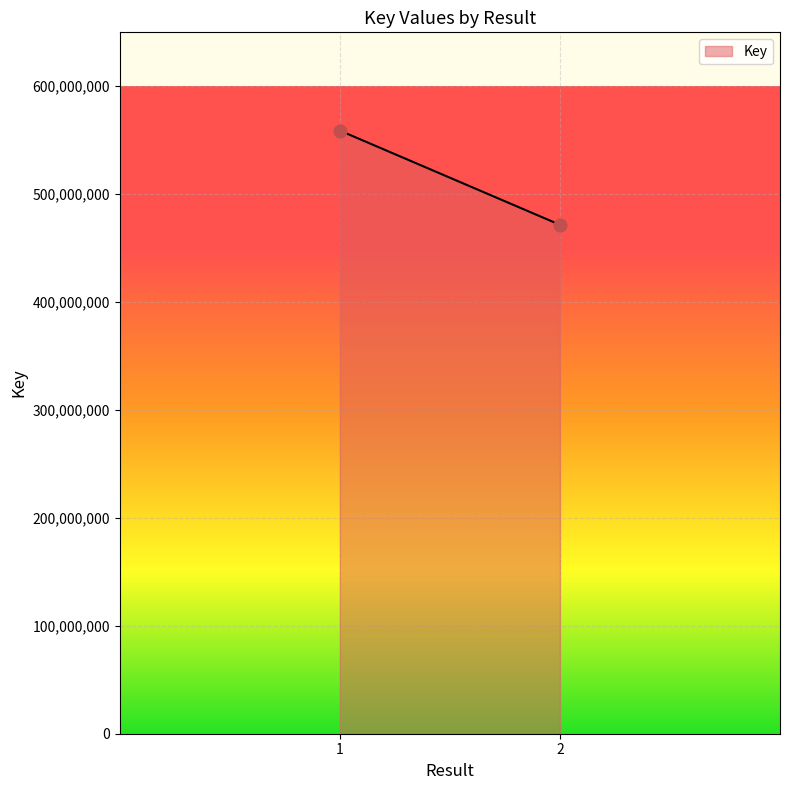

What is the change in value from 1 to 2?

-87305199